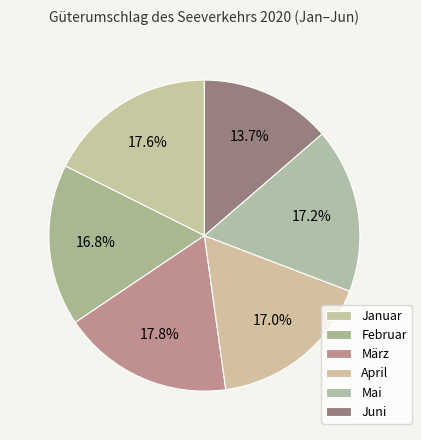

Count the number of slices in the pie.

6